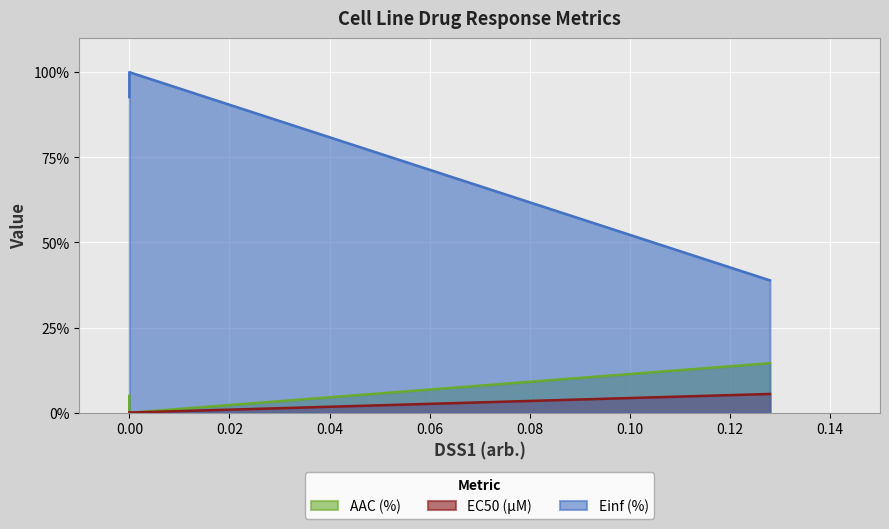

Reading left to right, list all the values displayed in this chart.

AAC (%): 5.0	0.0	14.6
EC50 (µM): 0.1	0.1	5.5
Einf (%): 92.7	100.0	38.9